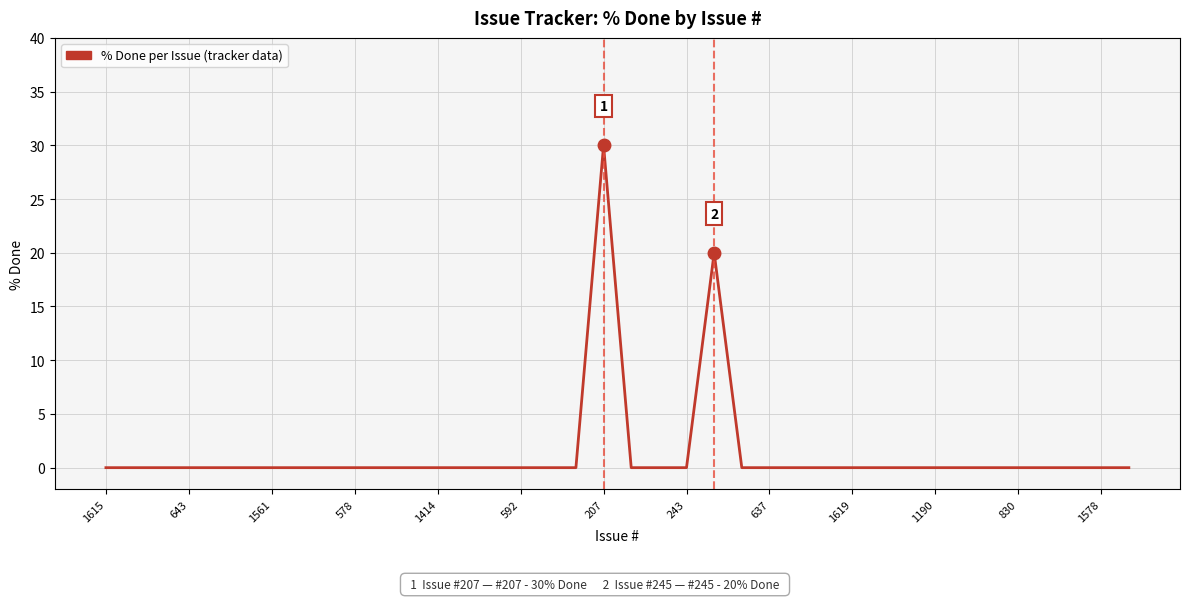

What is the greatest value displayed?

30